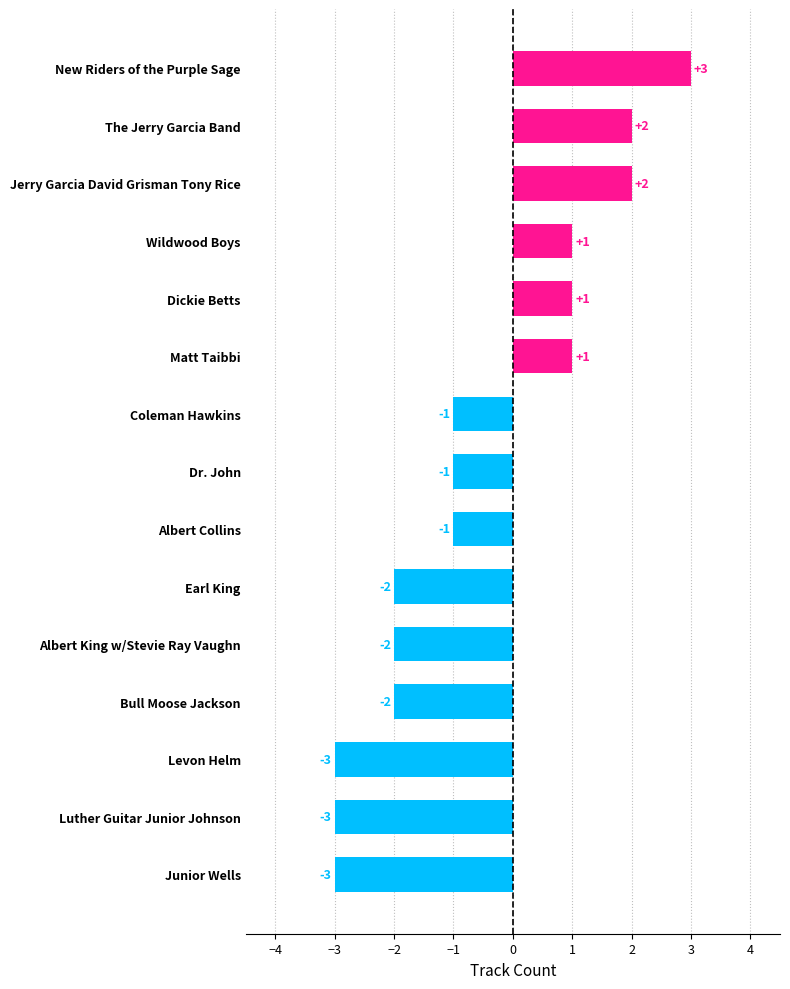

The value at Albert King w/Stevie Ray Vaughn is -2. True or false?

True